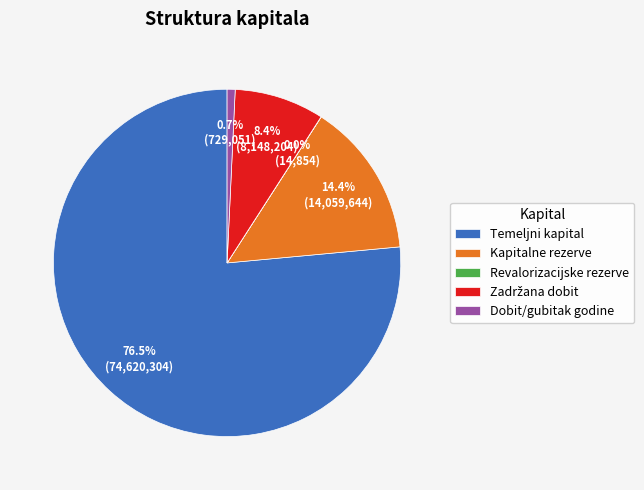

Is there a majority slice in this chart?

Yes